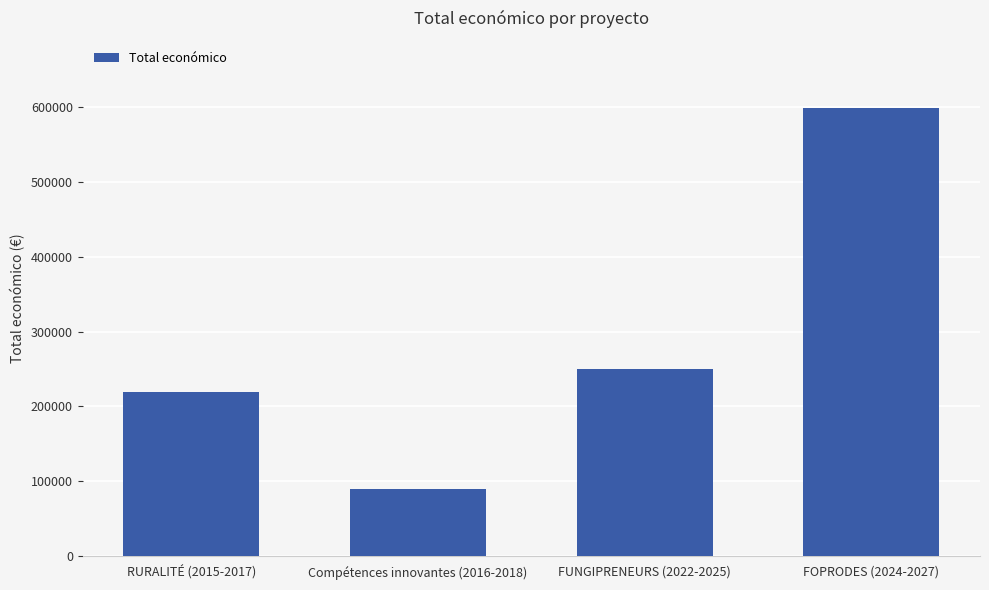

Rank the categories by value from lowest to highest.

Compétences innovantes (2016-2018), RURALITÉ (2015-2017), FUNGIPRENEURS (2022-2025), FOPRODES (2024-2027)